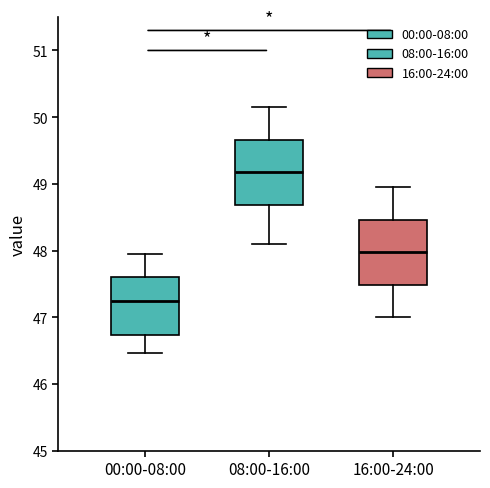

Reading left to right, read every box against the y-axis: the position of its median line, the range the box covers, and the ends of its whiskers. The values are not printed on the chart, so give them approximately, as read against the axis.

00:00-08:00: median 47.3, box 46.7 to 47.6, whiskers 46.5 to 48.0
08:00-16:00: median 49.2, box 48.7 to 49.7, whiskers 48.1 to 50.2
16:00-24:00: median 48.0, box 47.5 to 48.5, whiskers 47.0 to 49.0